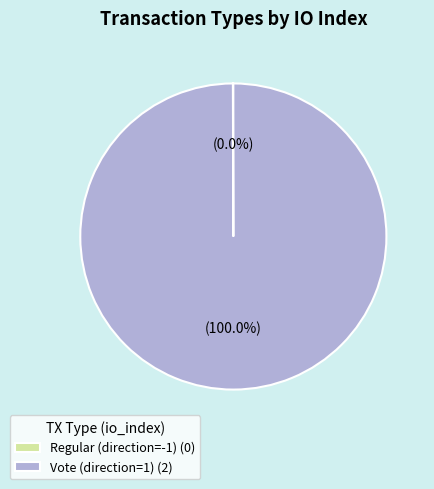

Does any single category account for the majority?

Yes